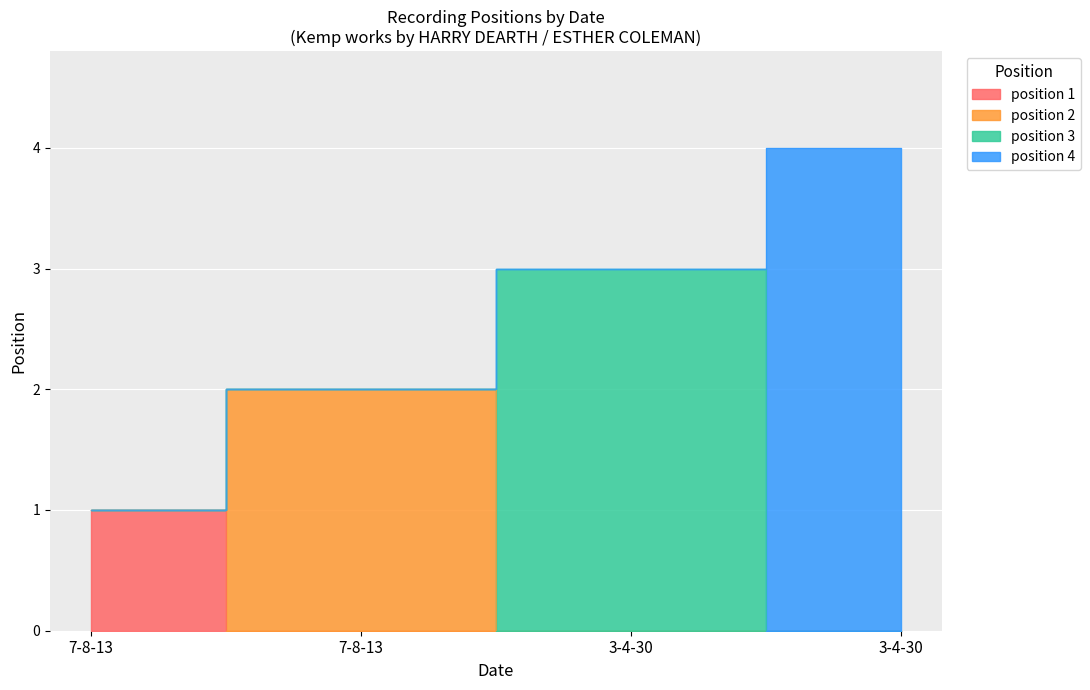

What is the greatest value displayed?

4